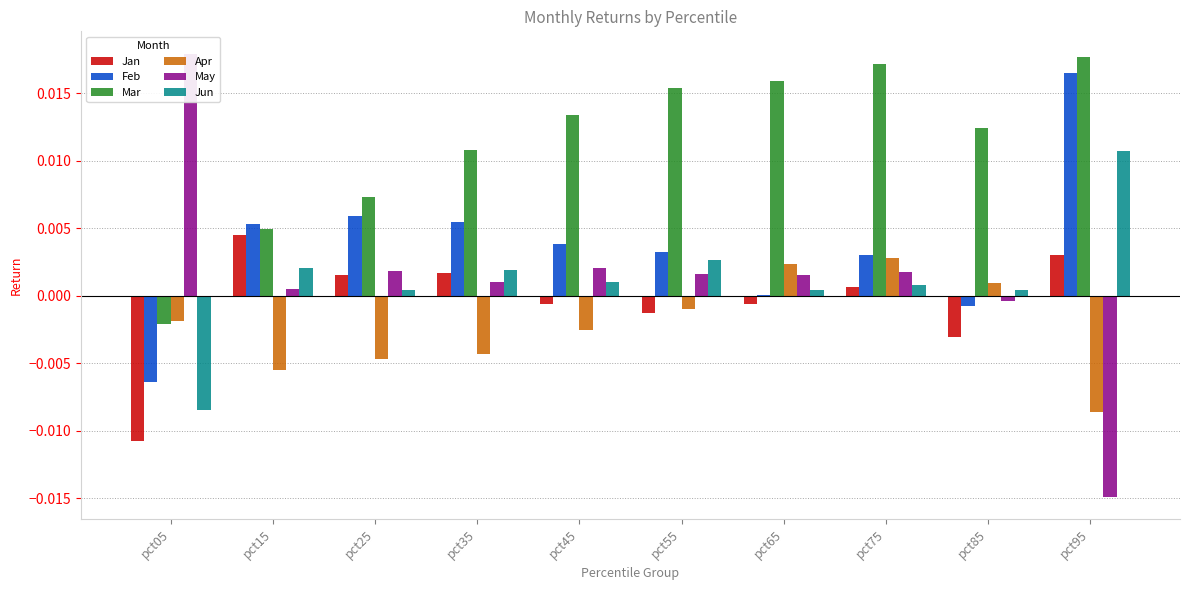

Where is Jan nearest to the value 0?

pct65